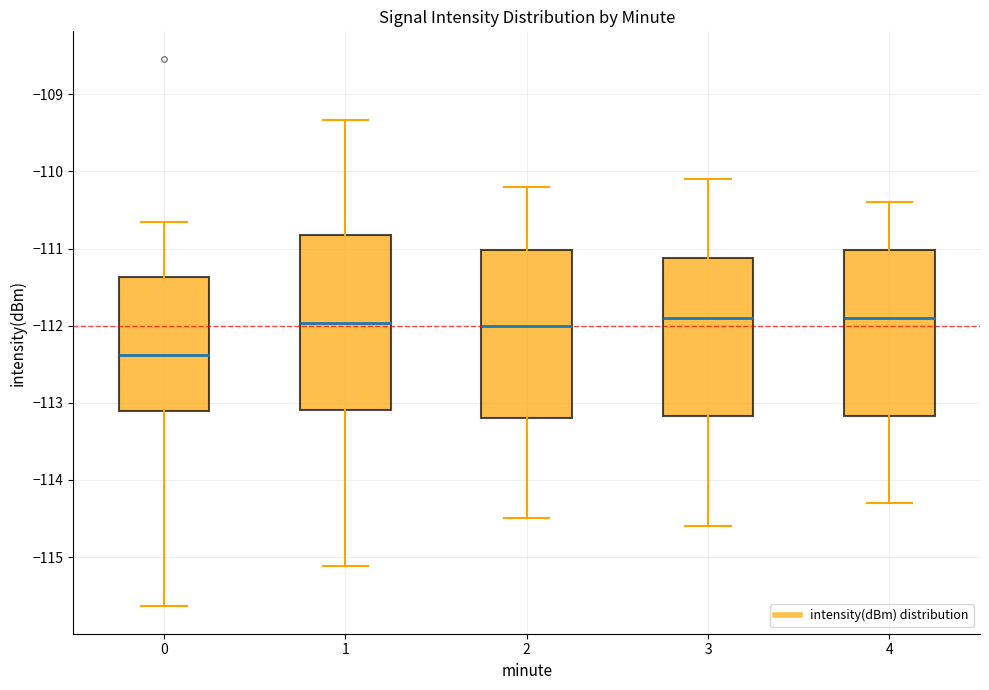

Comparing the boxes themselves (not the whiskers), which one is the tallest?

1